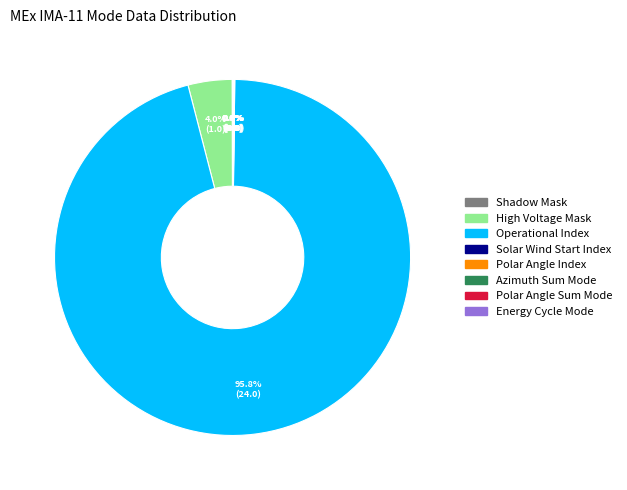

Which slice represents more than half of the pie?

Operational Index